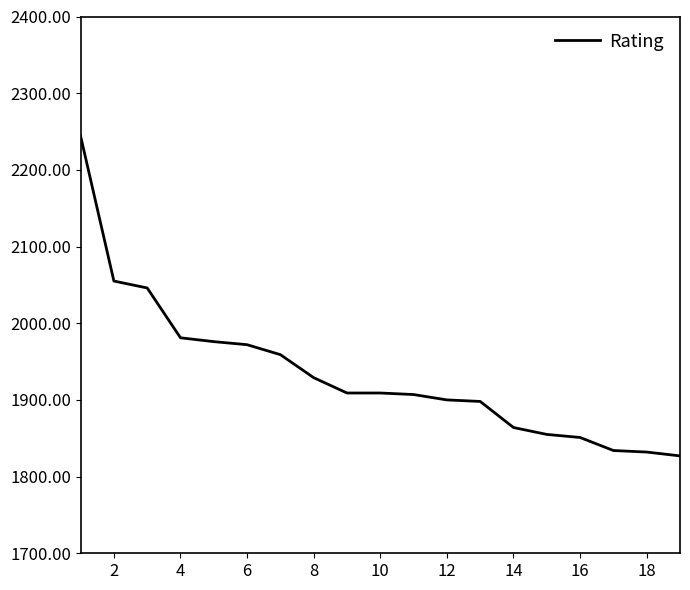

What is the greatest value displayed?

2244